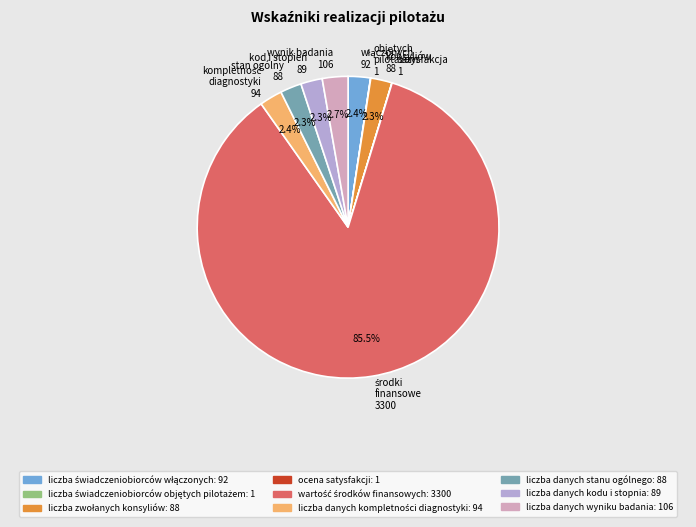

Does any single category account for the majority?

Yes